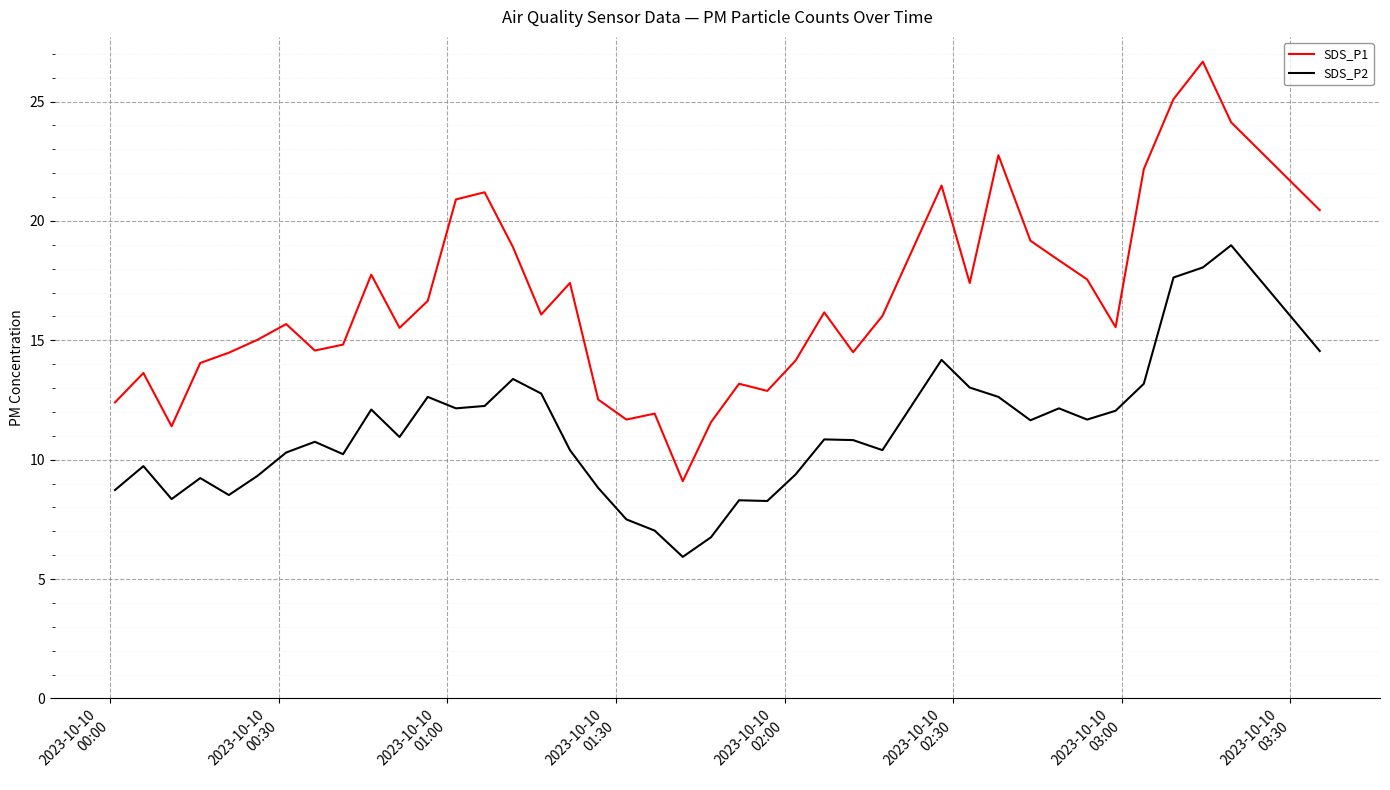

Which series has the largest range (max minus min)?

SDS_P1